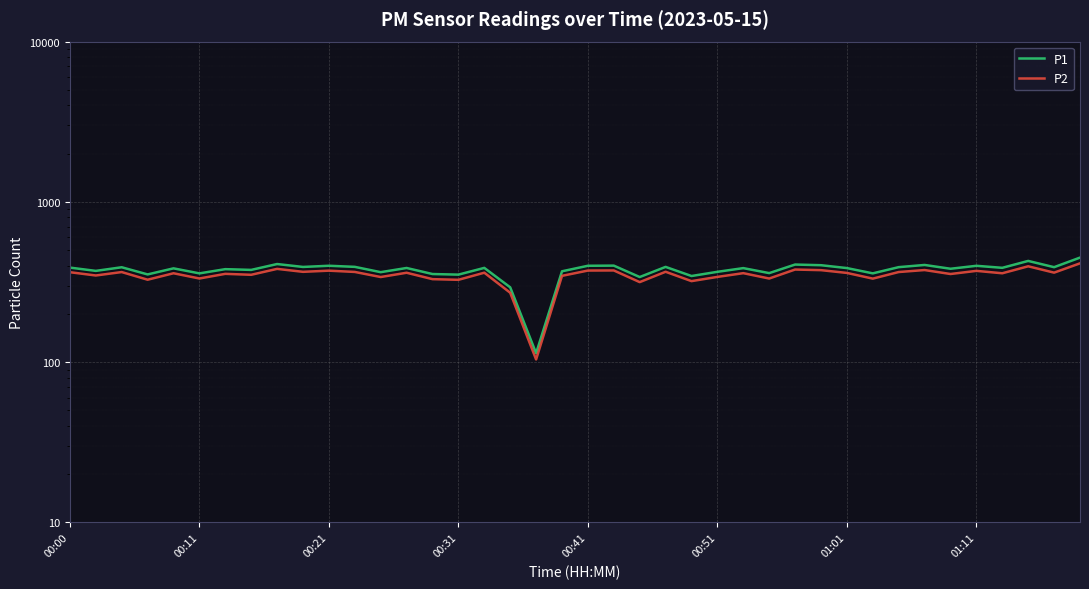

What is the total value across all series at 11?

758.9